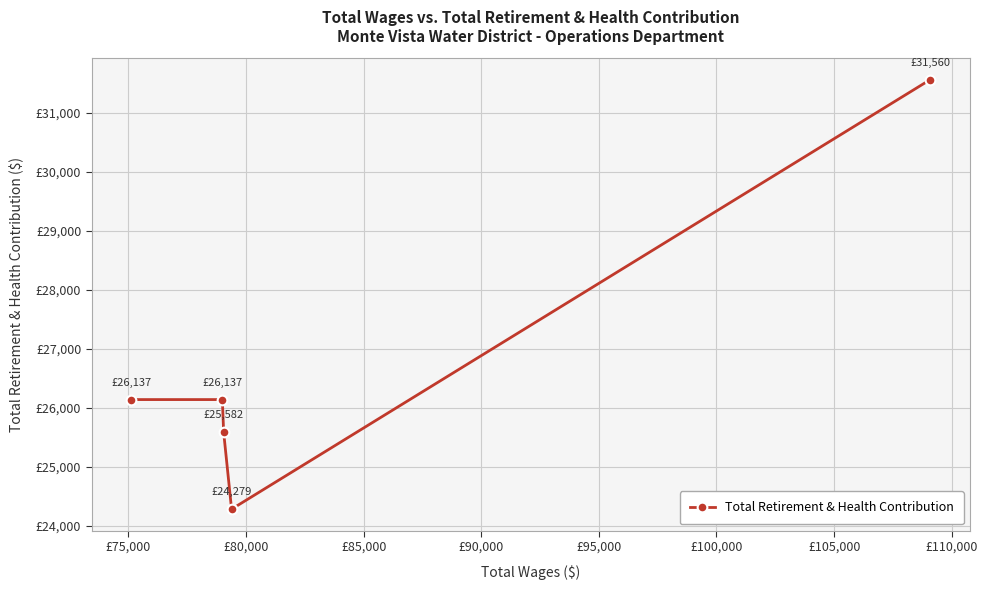

How many interior local valleys (lower than both neighbors) does the data have?

1